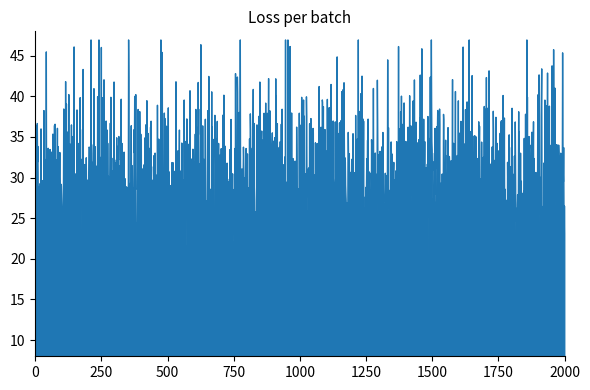

What is the difference between the values at 5 and 2?

1